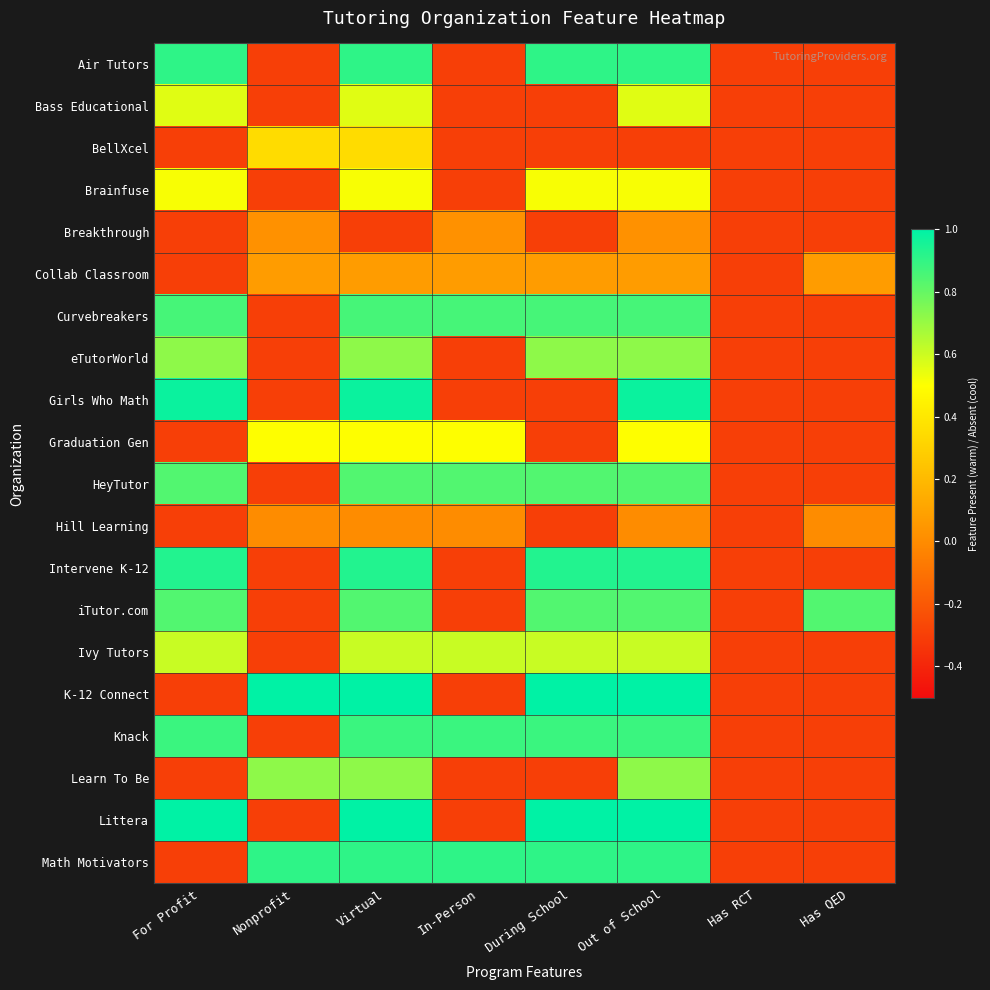

Between Out of School and Has RCT, which series saw the biggest shift?

K-12 Connect